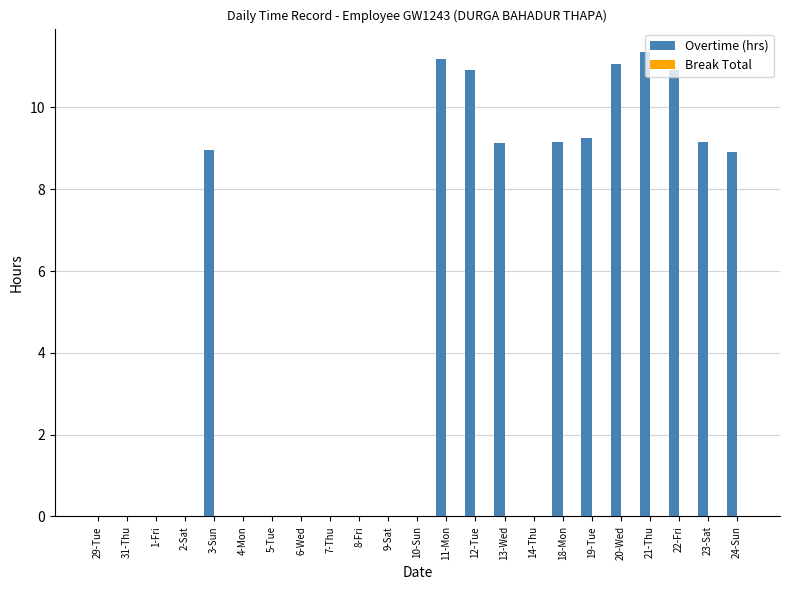

Between 12-Tue and 21-Thu, which is larger?

21-Thu